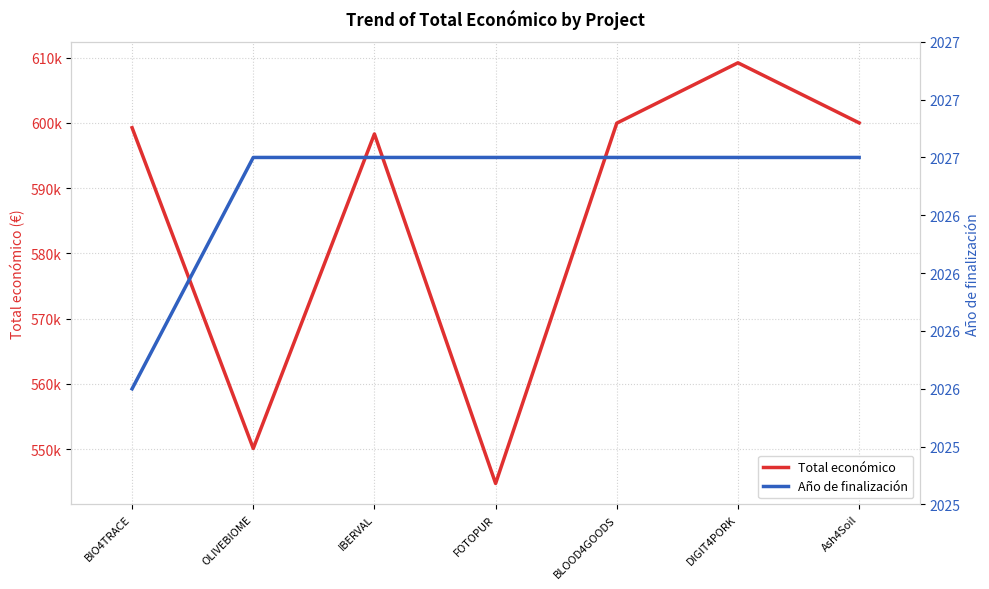

What is the total value across all series at DIGIT4PORK?

611233